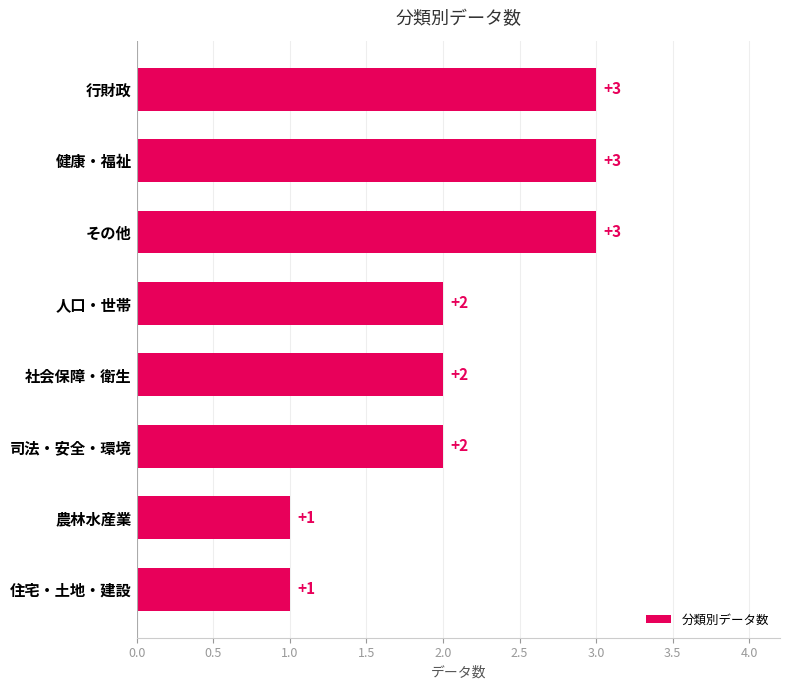

Approximately how many times larger is the value at 行財政 compared to 司法・安全・環境?

1.5